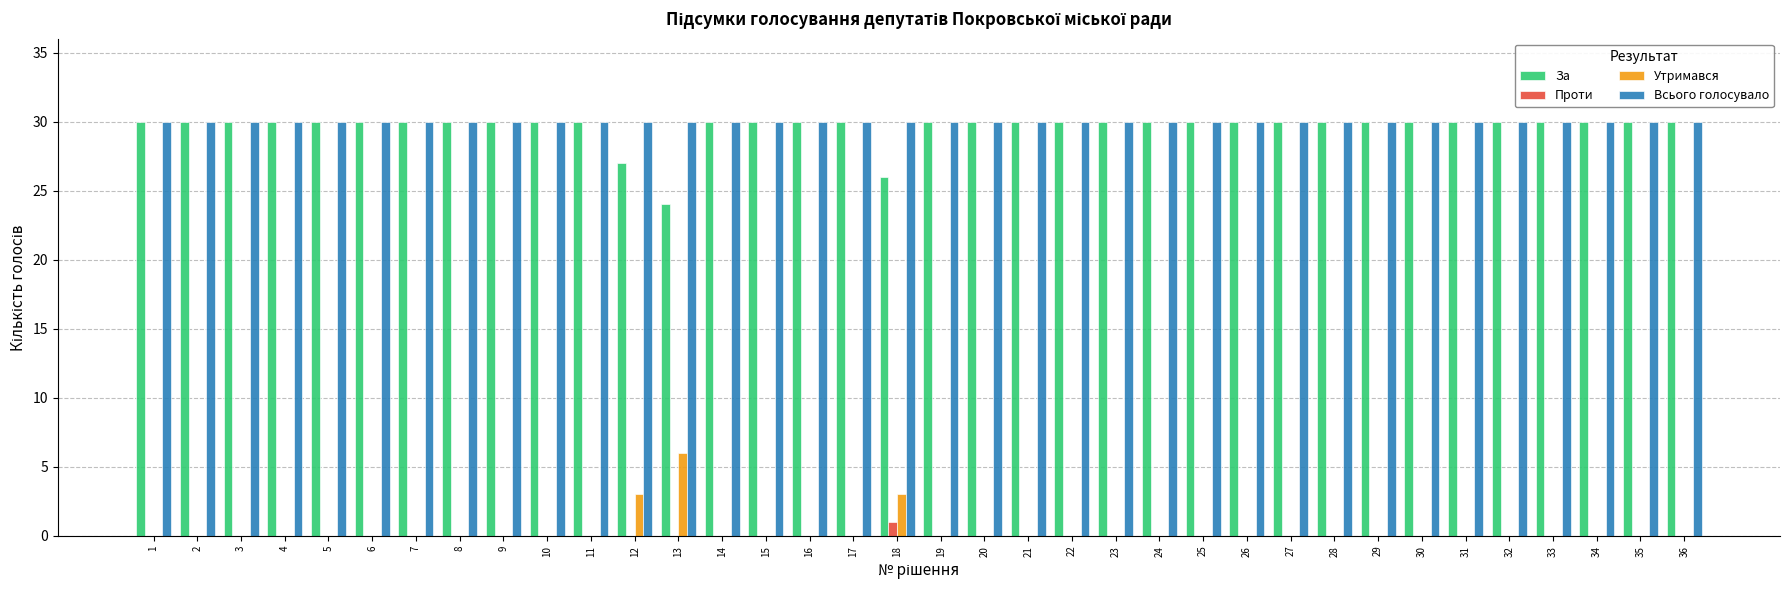

Which category has the highest value in the Проти series?

18